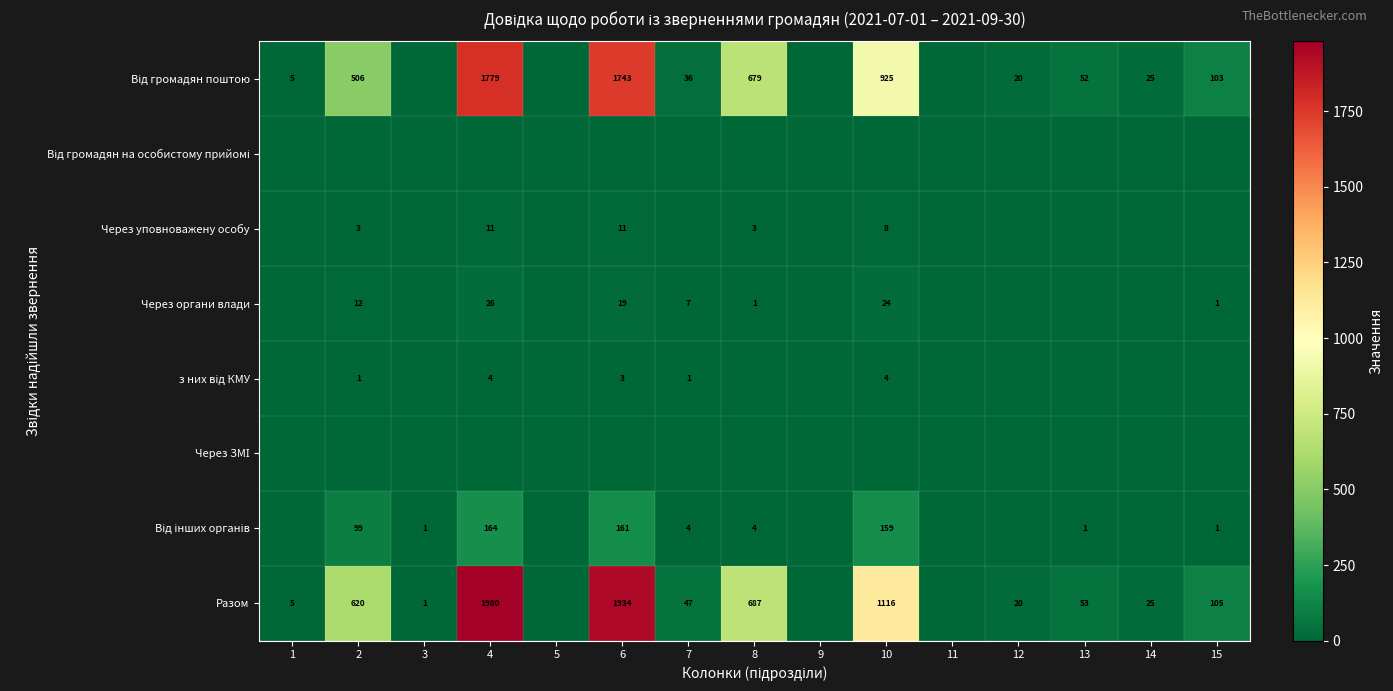

Which has a higher value, 12 or 2?

2